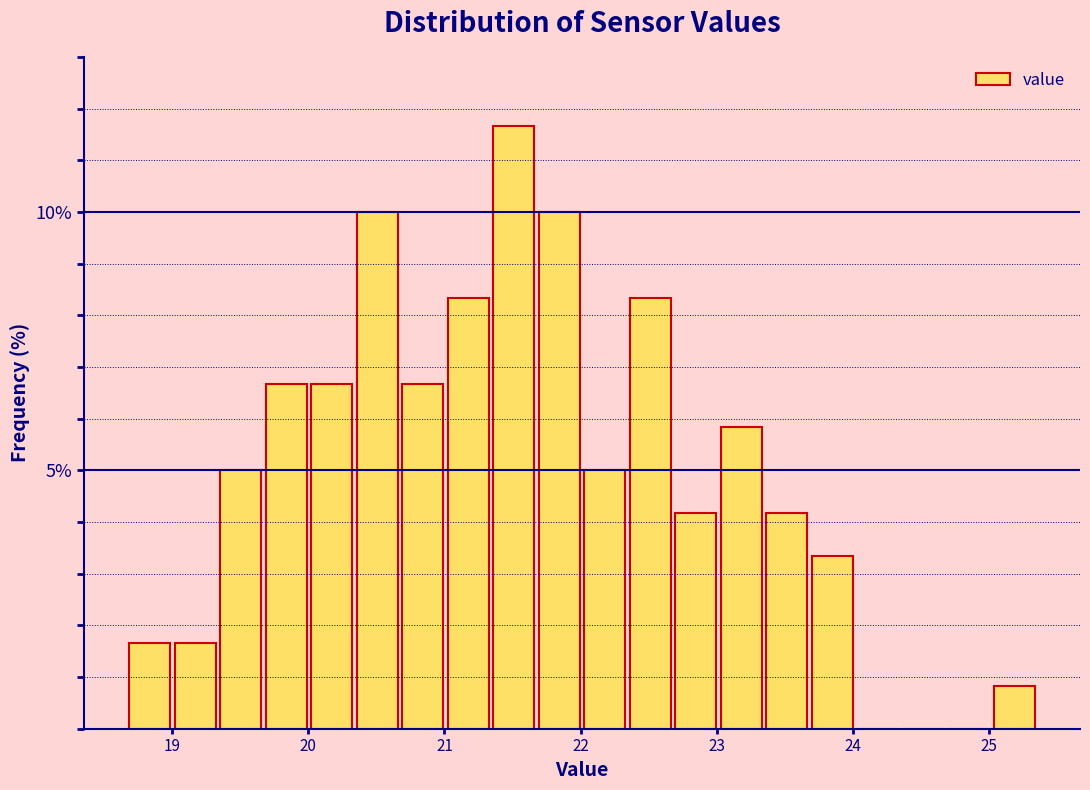

Around what value on the x-axis is the tallest bar? Give the approximate position of its centre, as read against the axis.

21.5